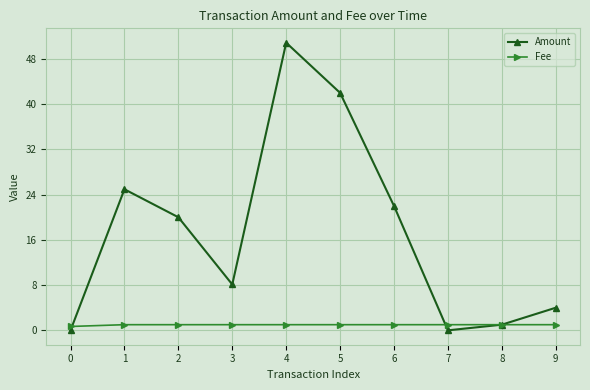

What is the difference between the Fee values at 2 and 0?

0.3